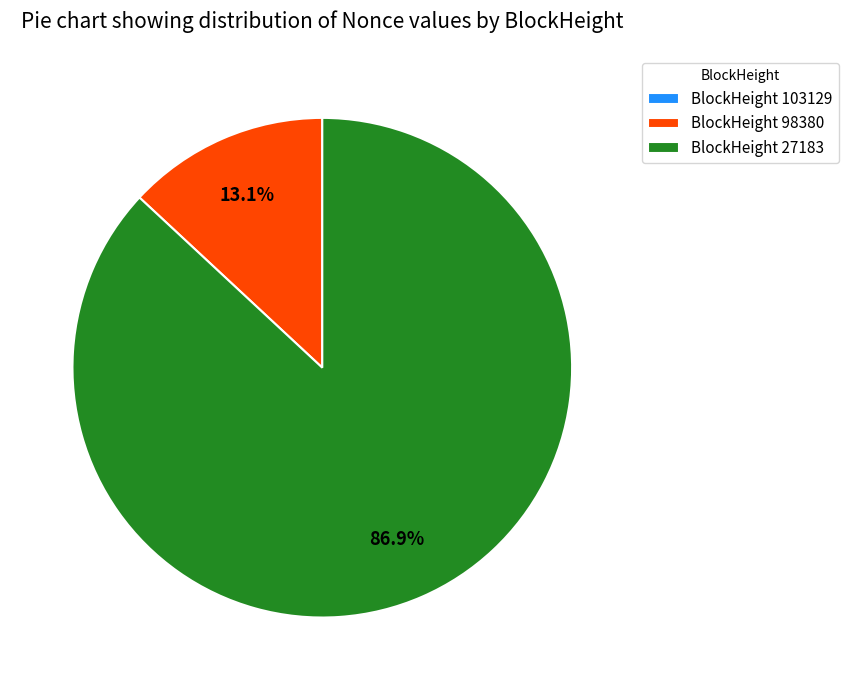

Which category has the biggest portion of the pie?

BlockHeight 27183